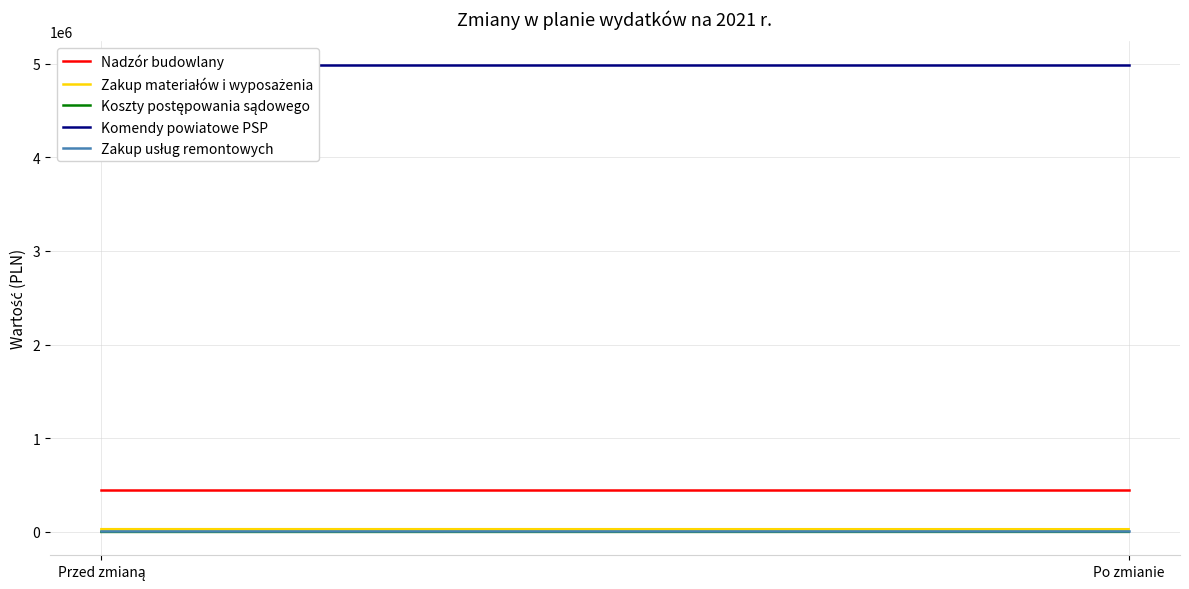

How many categories are shown in the chart?

2